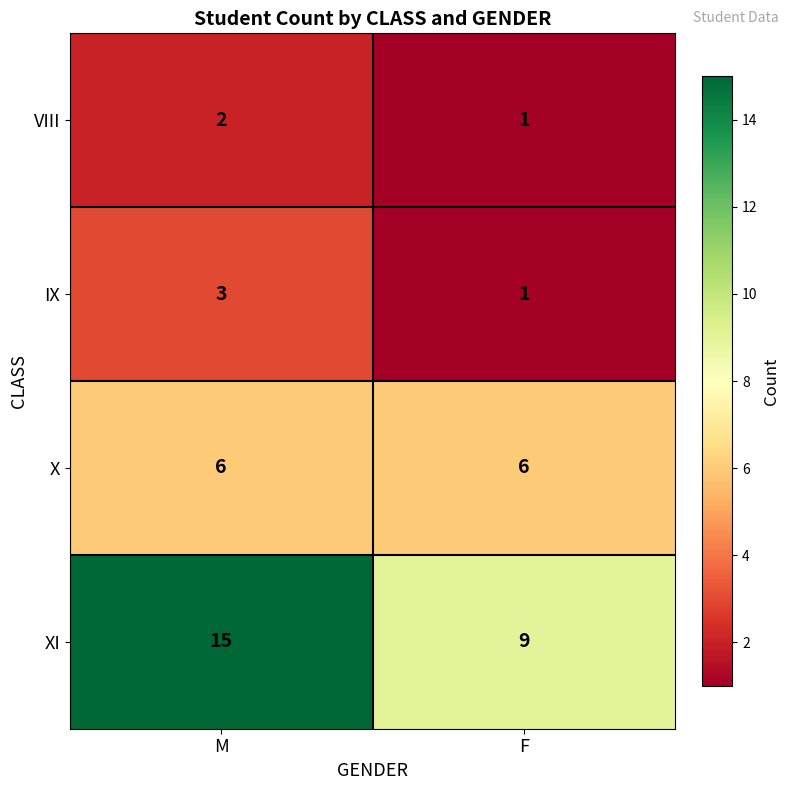

Which series has the largest range (max minus min)?

XI